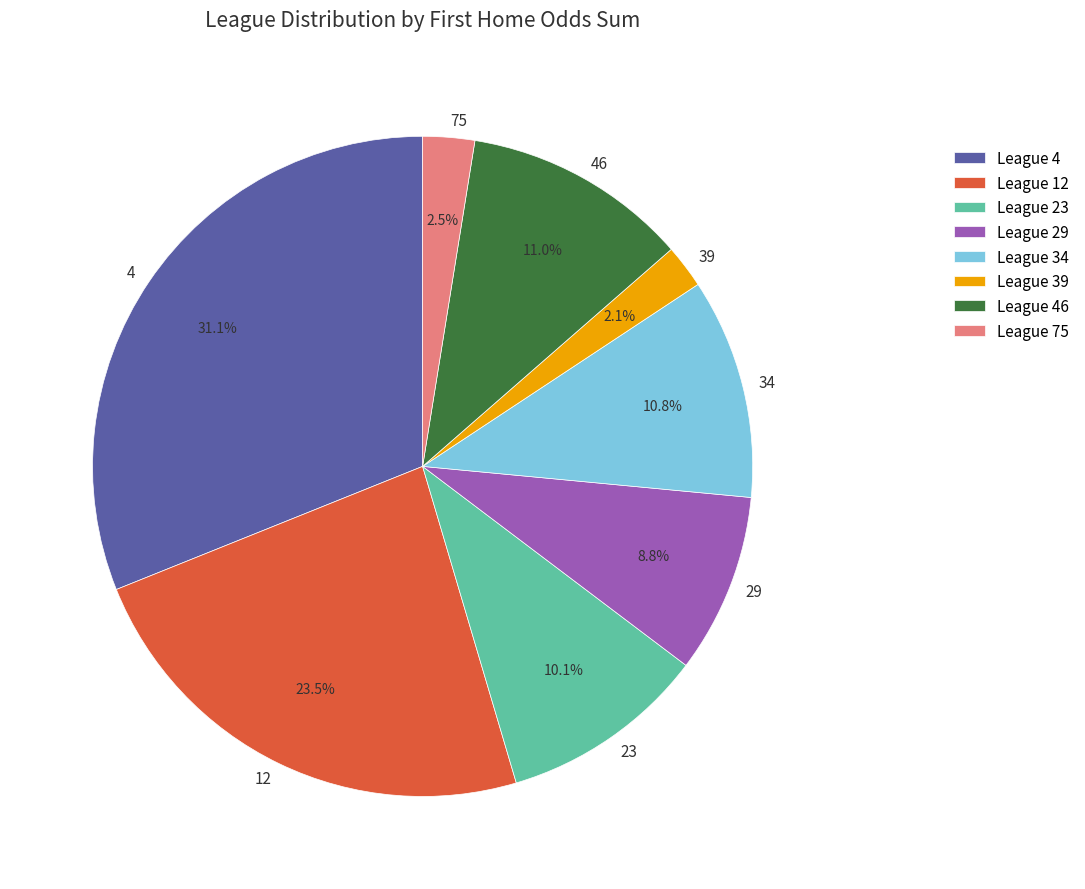

What percentage is the 39 slice, to the nearest percent?

2%